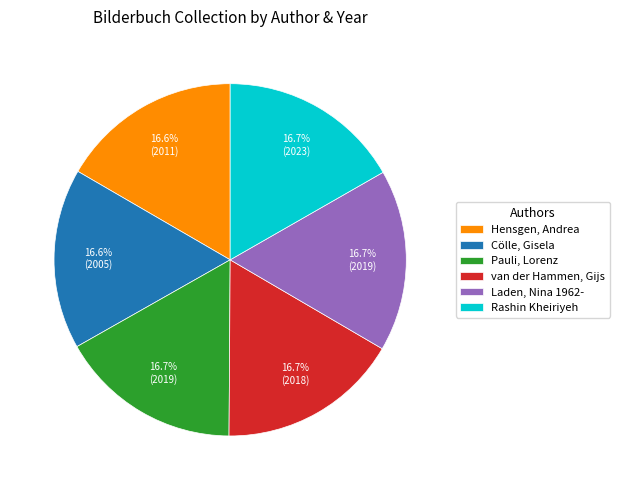

The Cölle, Gisela slice represents 17% of the pie. True or false?

True